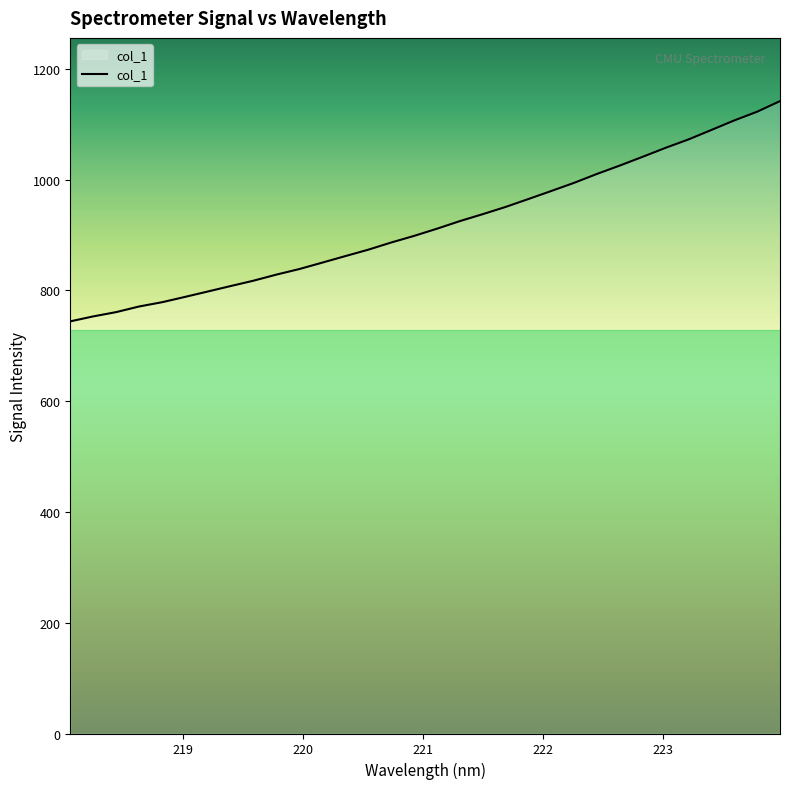

What is the difference between the maximum and minimum values?

397.6